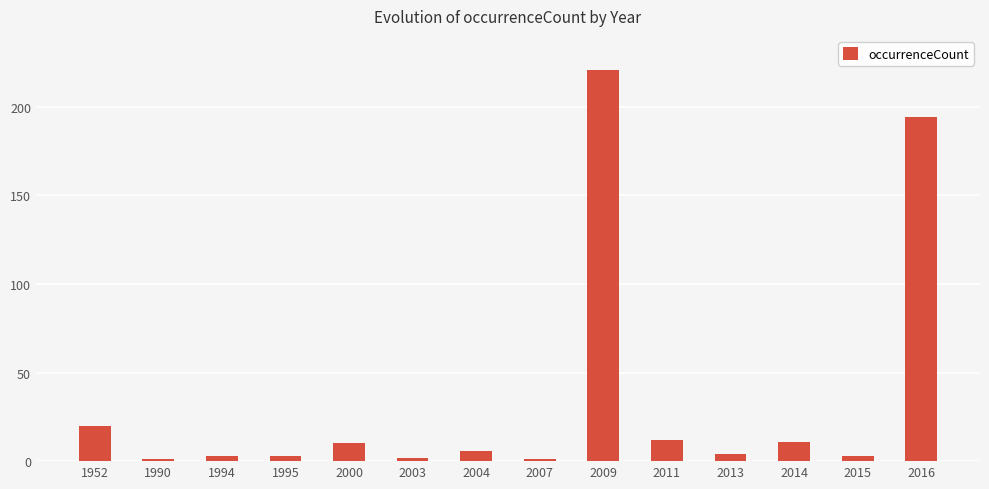

What is the difference between the second highest and minimum values?

193